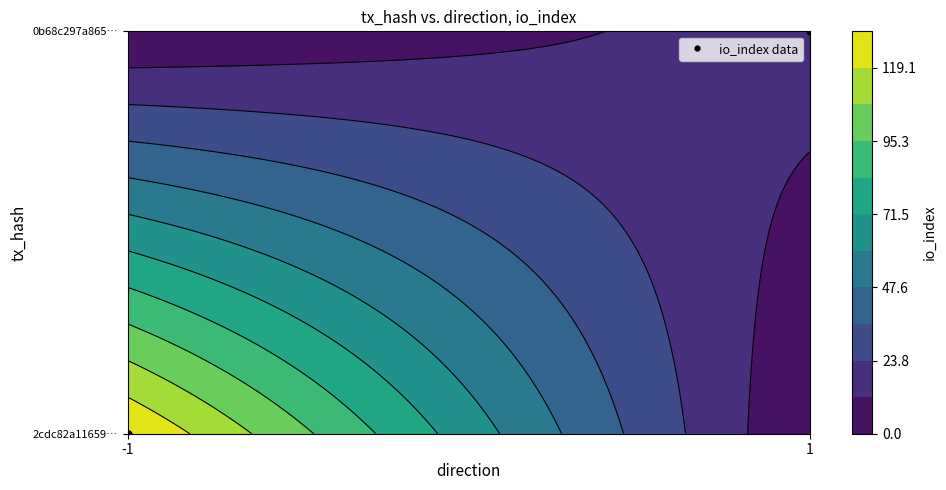

True or false: 2cdc82a11659c638789c2c6e52e594689f5ada9 has a value of 64 at io_index.

False